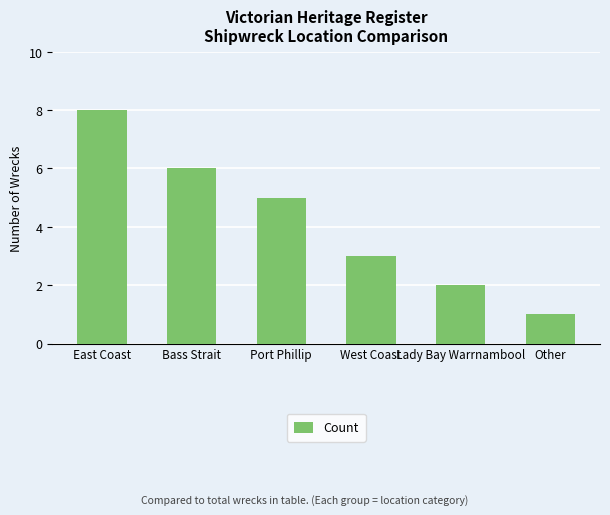

Reading left to right, extract all data points from this chart.

8	6	5	3	2	1